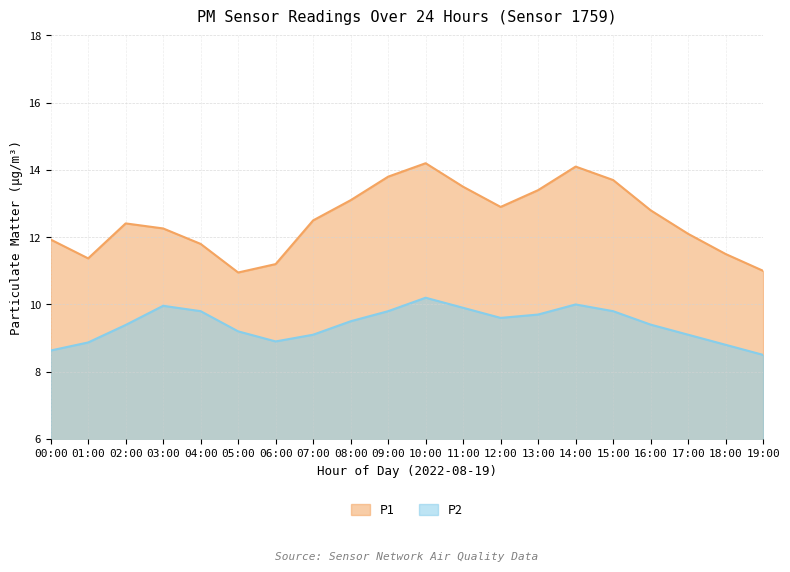

What is the difference between the highest and lowest values at 02:00?

3.0